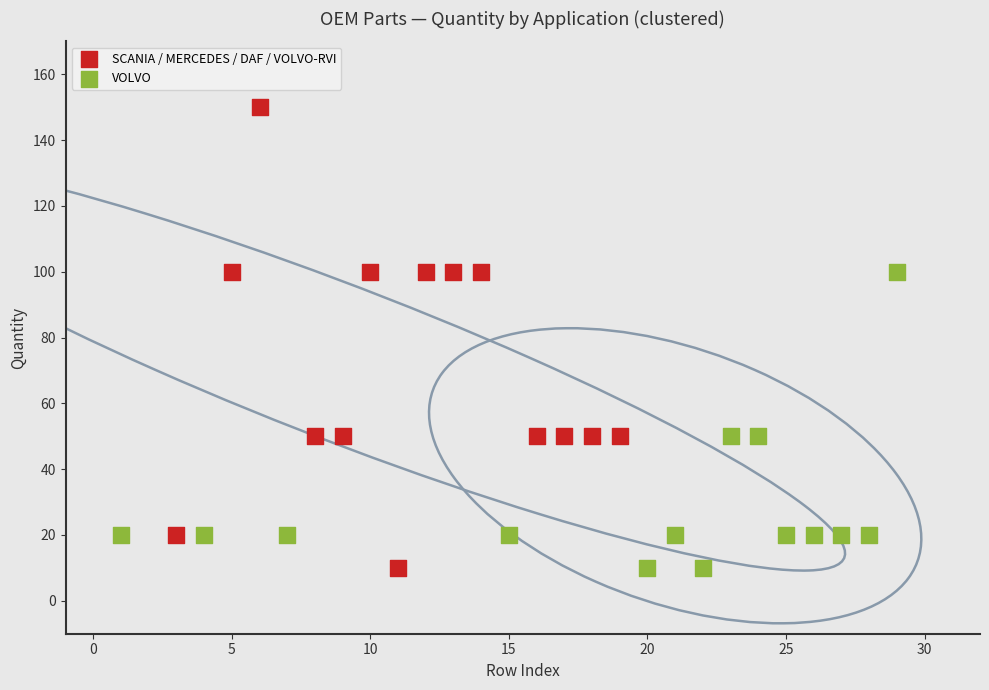

Which series has the largest Y range (max minus min)?

SCANIA / MERCEDES / DAF / VOLVO-RVI